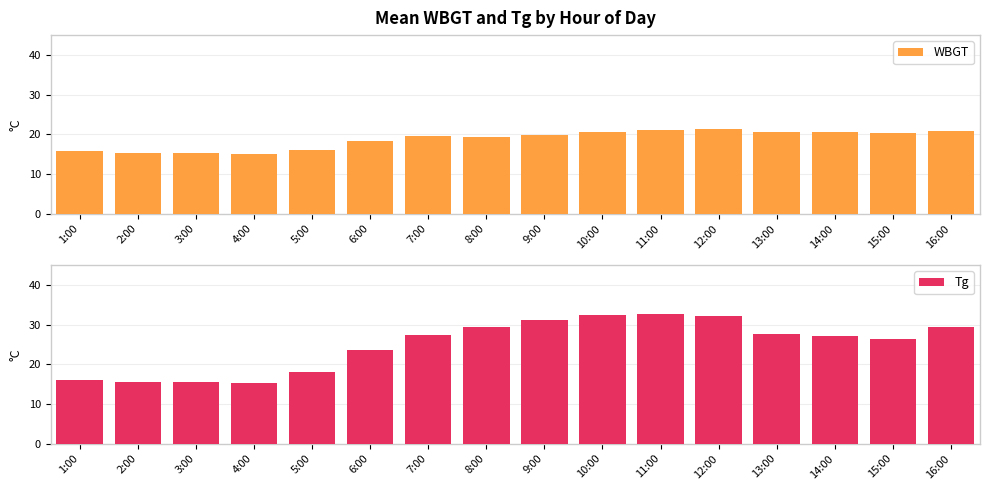

Reading left to right, what are all the values shown in this chart?

WBGT: 1:00=15.7	2:00=15.3	3:00=15.4	4:00=15.2	5:00=16.1	6:00=18.4	7:00=19.5	8:00=19.4	9:00=19.8	10:00=20.7	11:00=21.1	12:00=21.4	13:00=20.6	14:00=20.6	15:00=20.4	16:00=20.9
Tg: 1:00=16.1	2:00=15.6	3:00=15.4	4:00=15.2	5:00=18.1	6:00=23.6	7:00=27.2	8:00=29.4	9:00=31.1	10:00=32.5	11:00=32.6	12:00=32.2	13:00=27.6	14:00=27.2	15:00=26.2	16:00=29.5